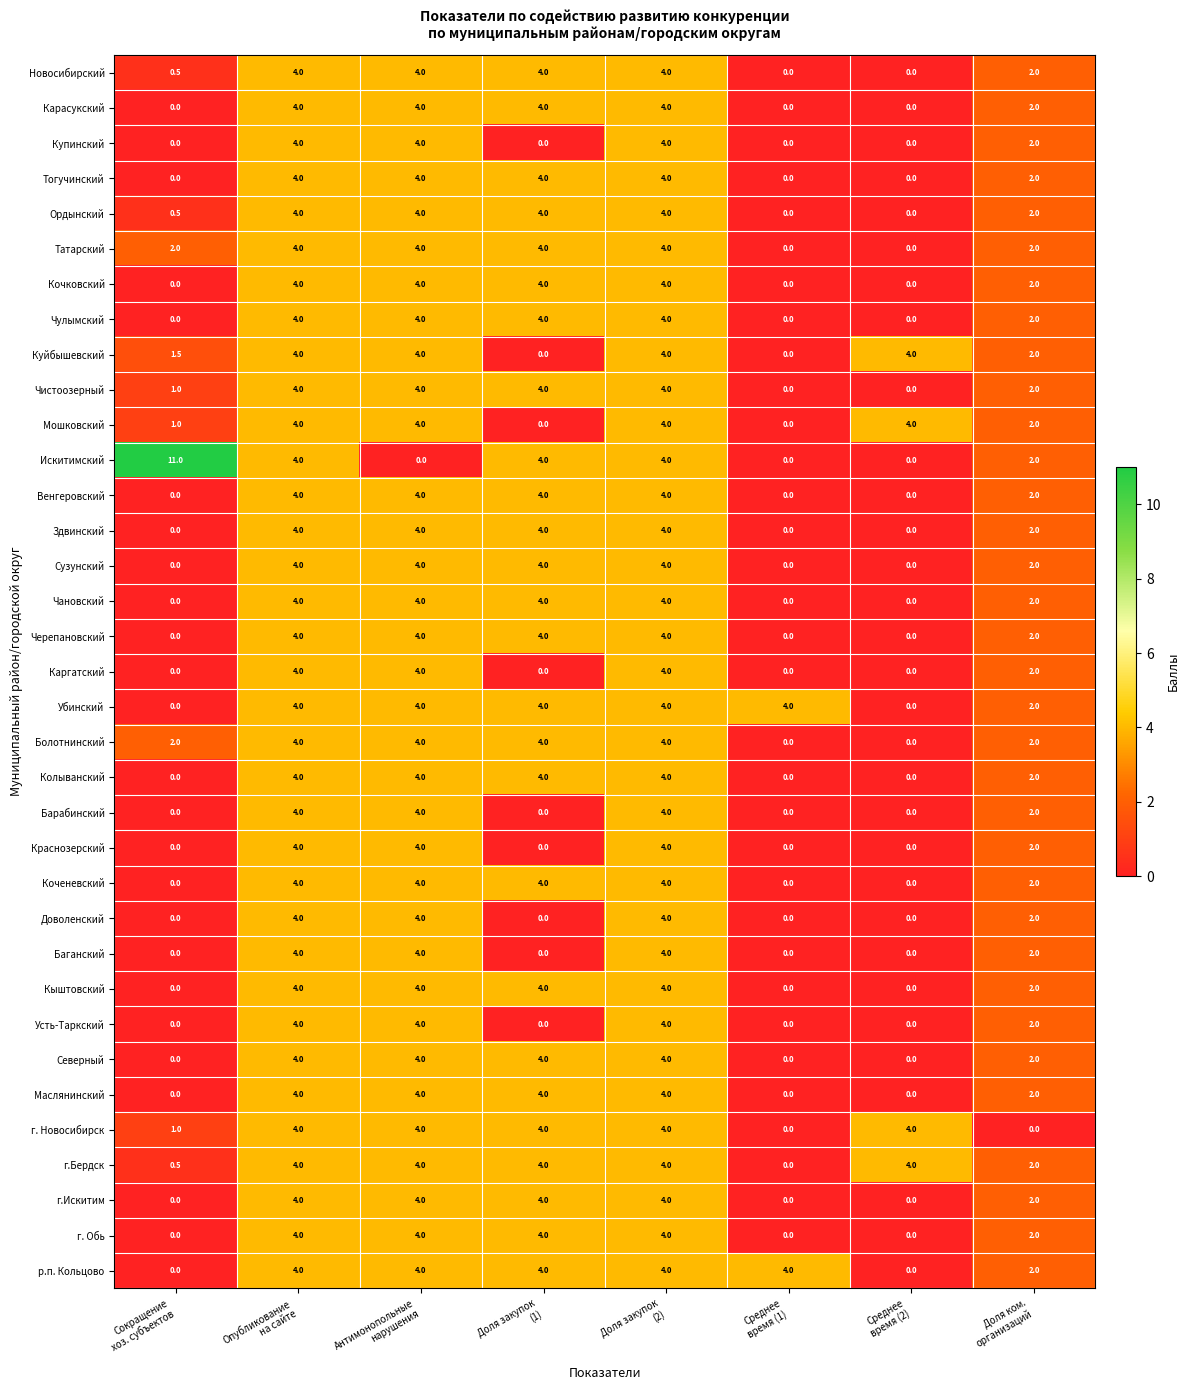

How many categories are shown in the chart?

8